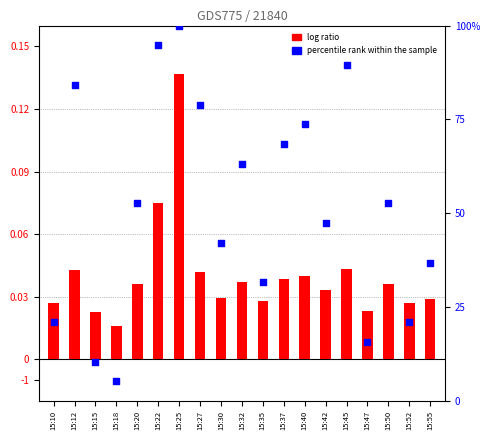

What is the total value across all series at 15:18?

6.9